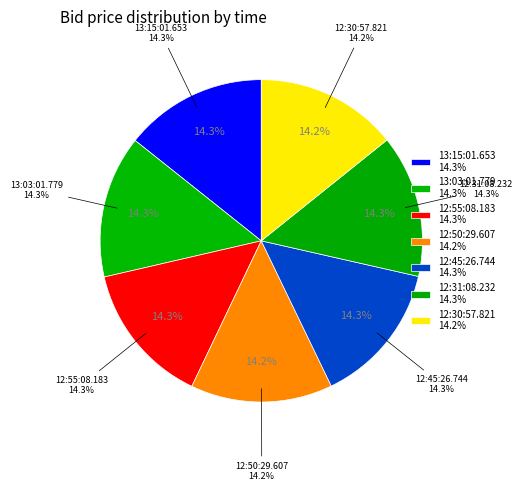

Rank the categories by value from highest to lowest.

13:15:01.653, 13:03:01.779, 12:55:08.183, 12:45:26.744, 12:31:08.232, 12:50:29.607, 12:30:57.821